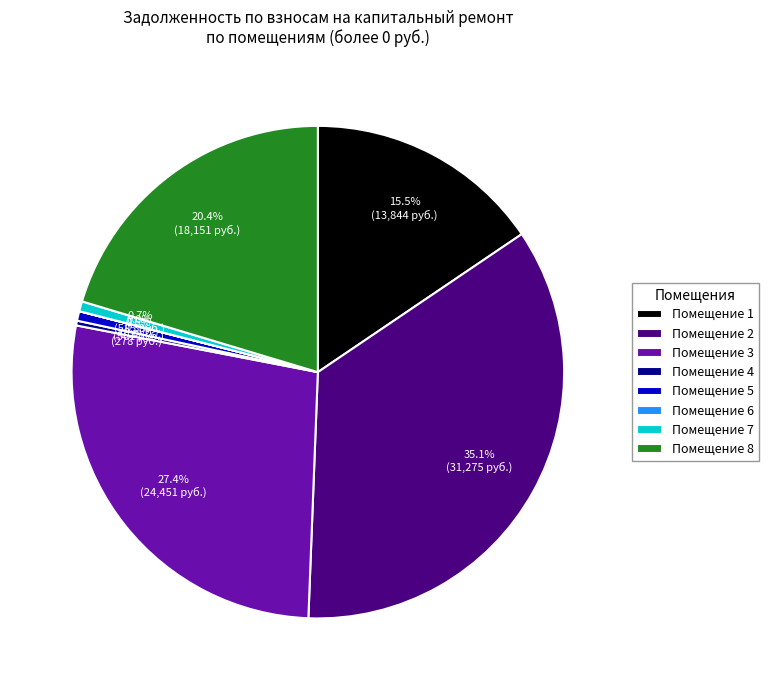

Combined, what portion of the pie is Помещение 5 and Помещение 7?

1.3%